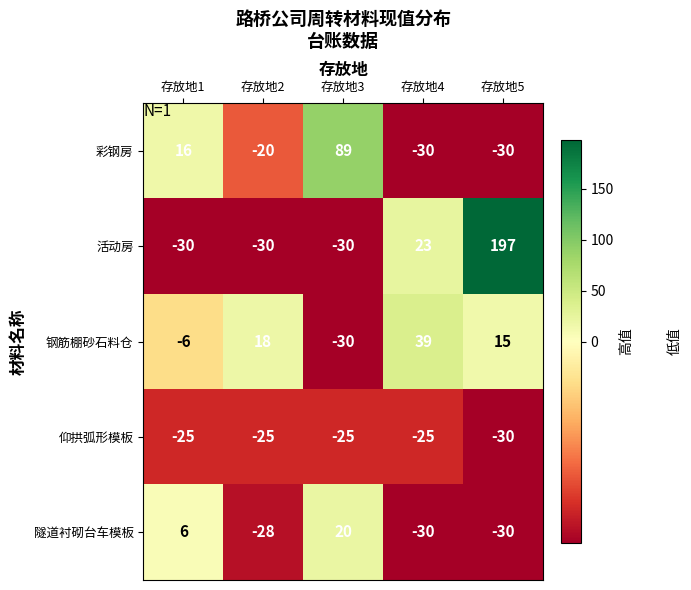

What is the sum of the 隧道衬砌台车模板 values at 存放地5 and 存放地1?

-24